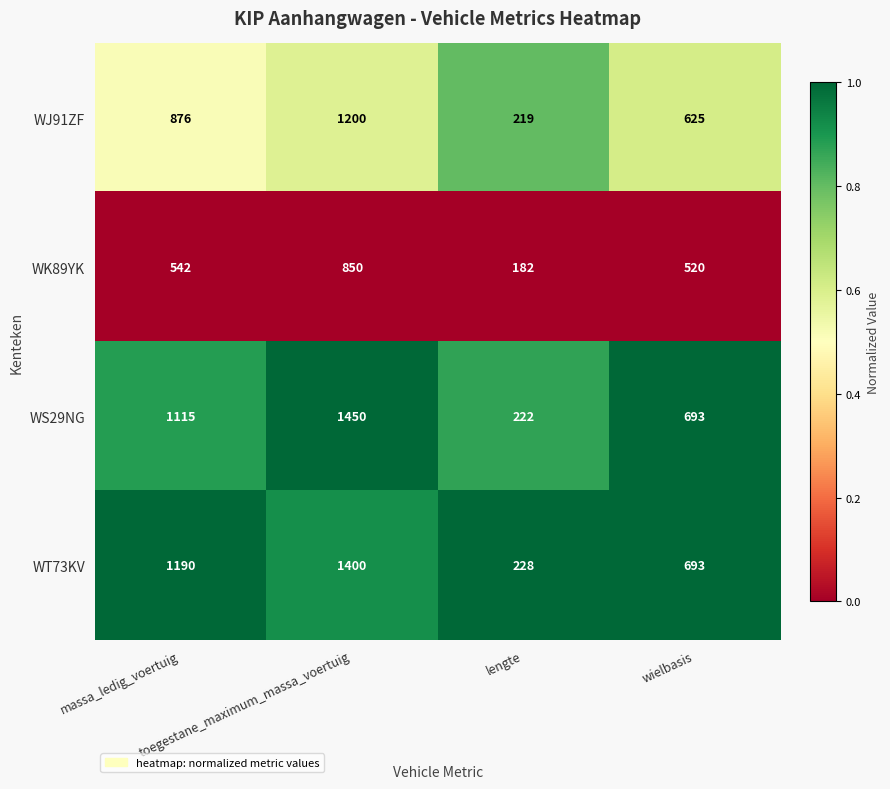

What is the sum of all WK89YK values?

2094